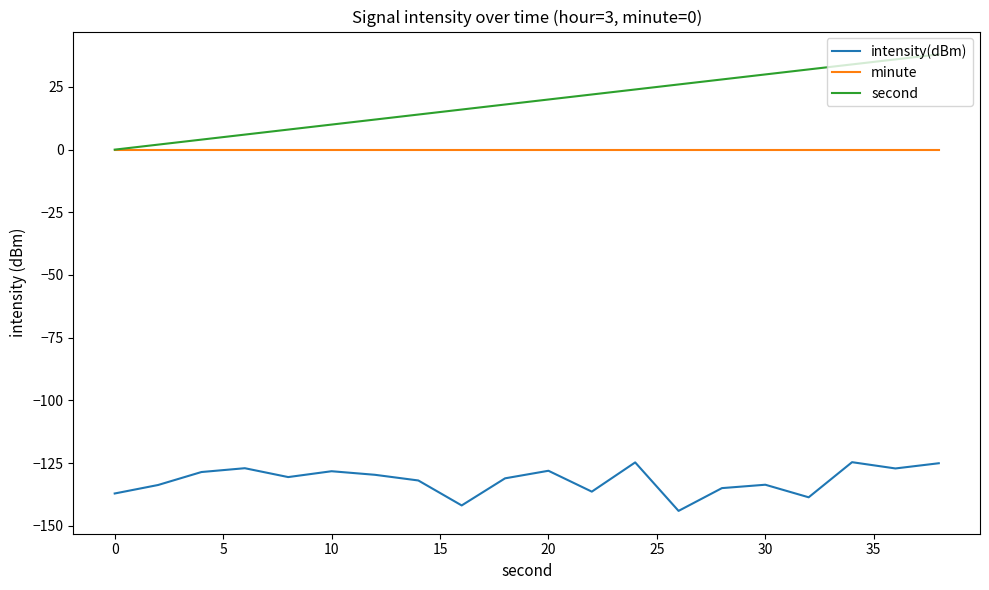

Rank the series by their maximum value, from lowest to highest.

intensity(dBm), minute, second